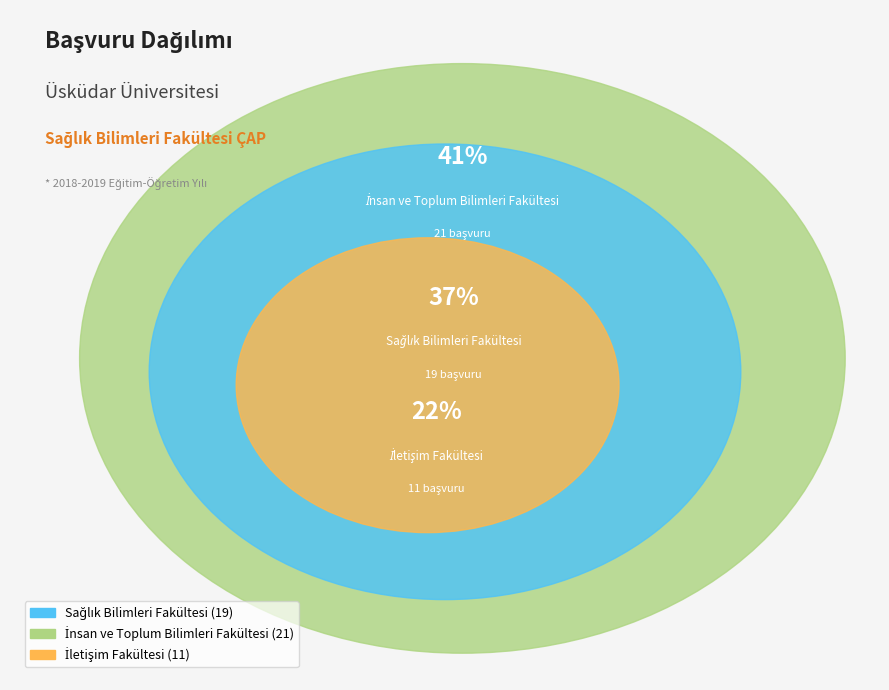

Approximately how many times larger is the value at Sağlık Bilimleri Fakültesi compared to İletişim Fakültesi?

1.7